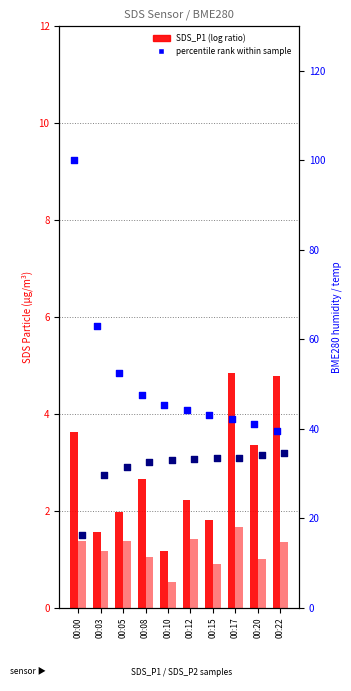

Which series has the largest total across all categories?

BME280 humidity